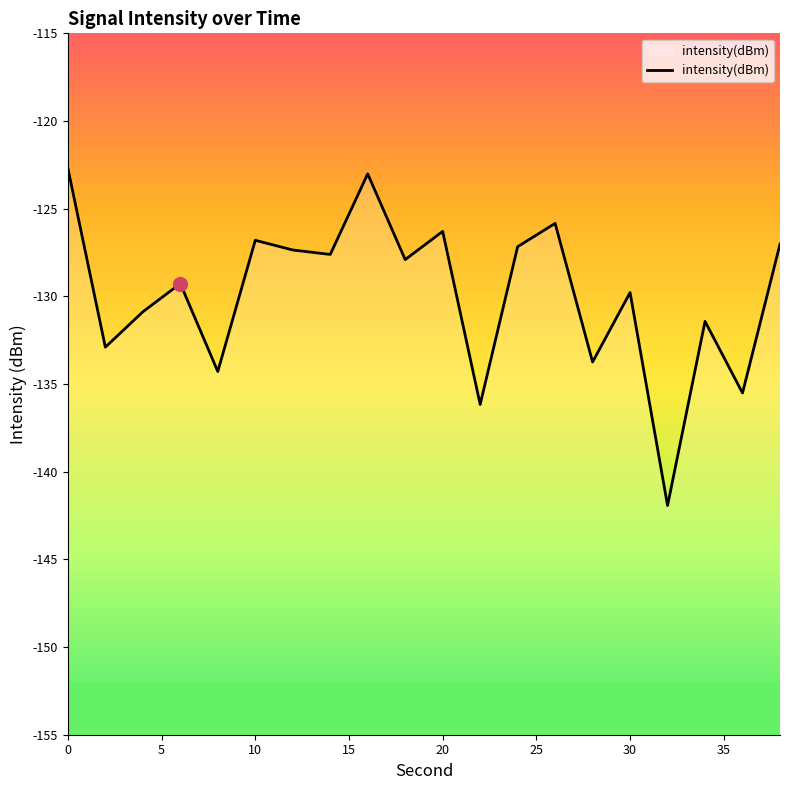

What is the value of the 5th point from the left?

-134.3